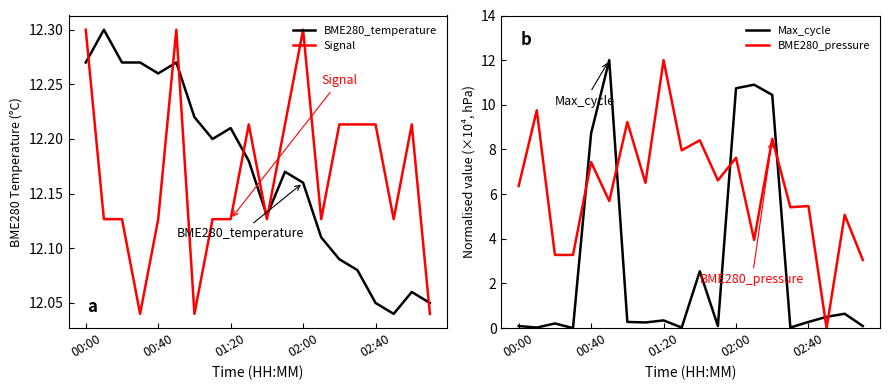

What are all the series names shown in the legend?

BME280_temperature, Signal, Max_cycle, BME280_pressure